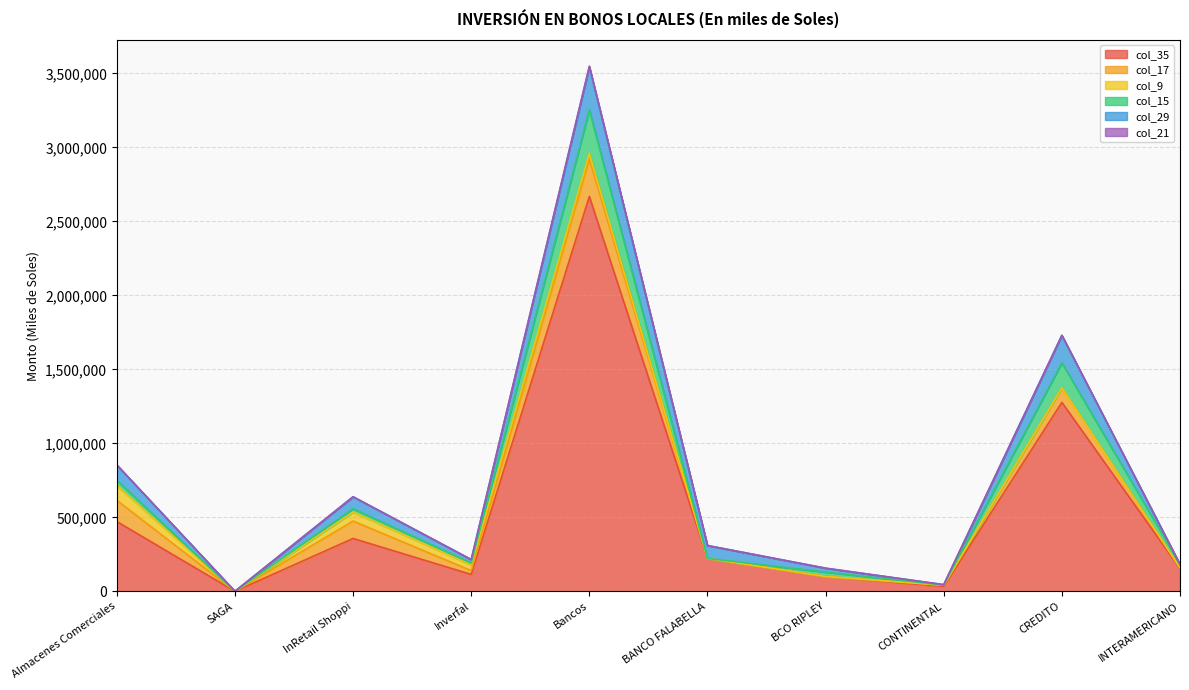

How many interior local valleys does the col_15 series have?

4